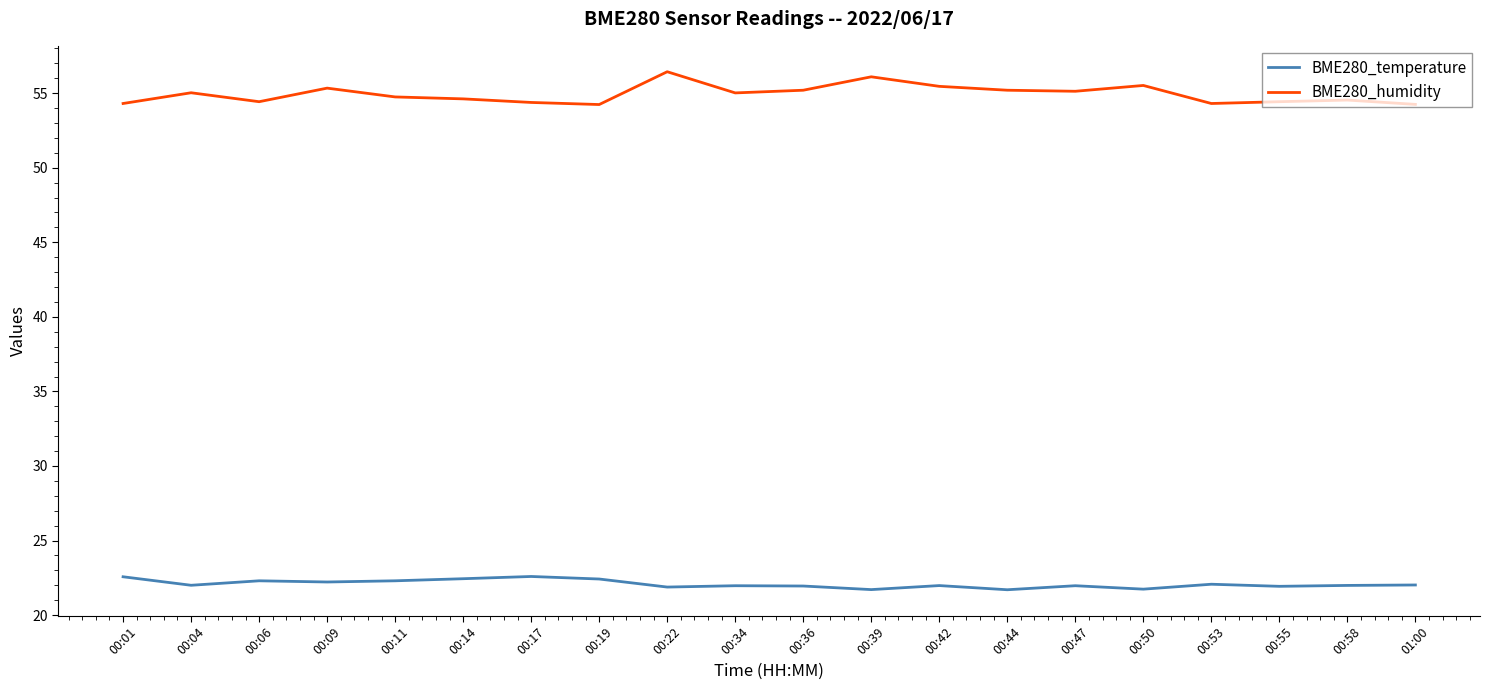

What is the smallest value displayed?

21.7